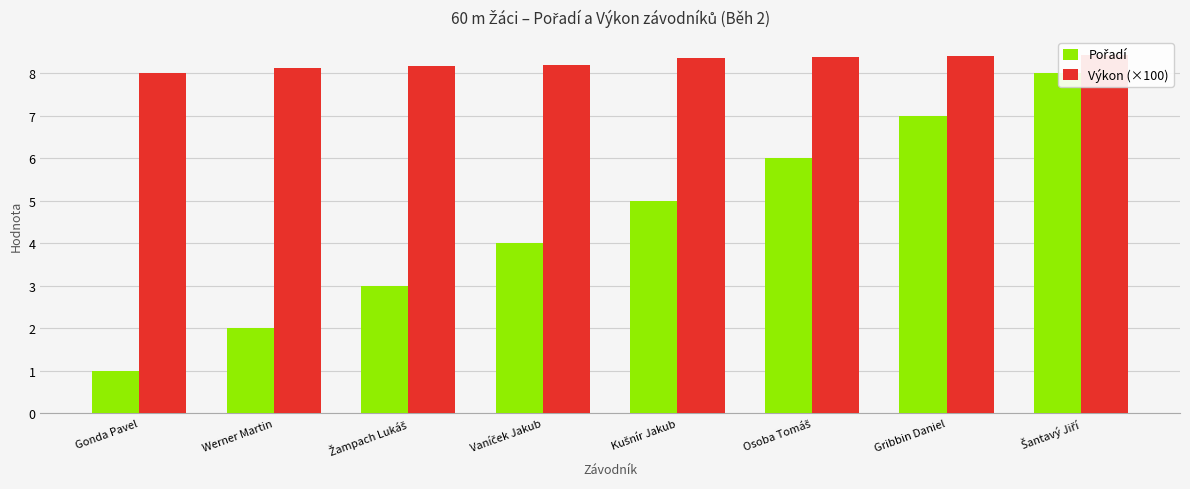

How many distinct data groups are displayed?

2